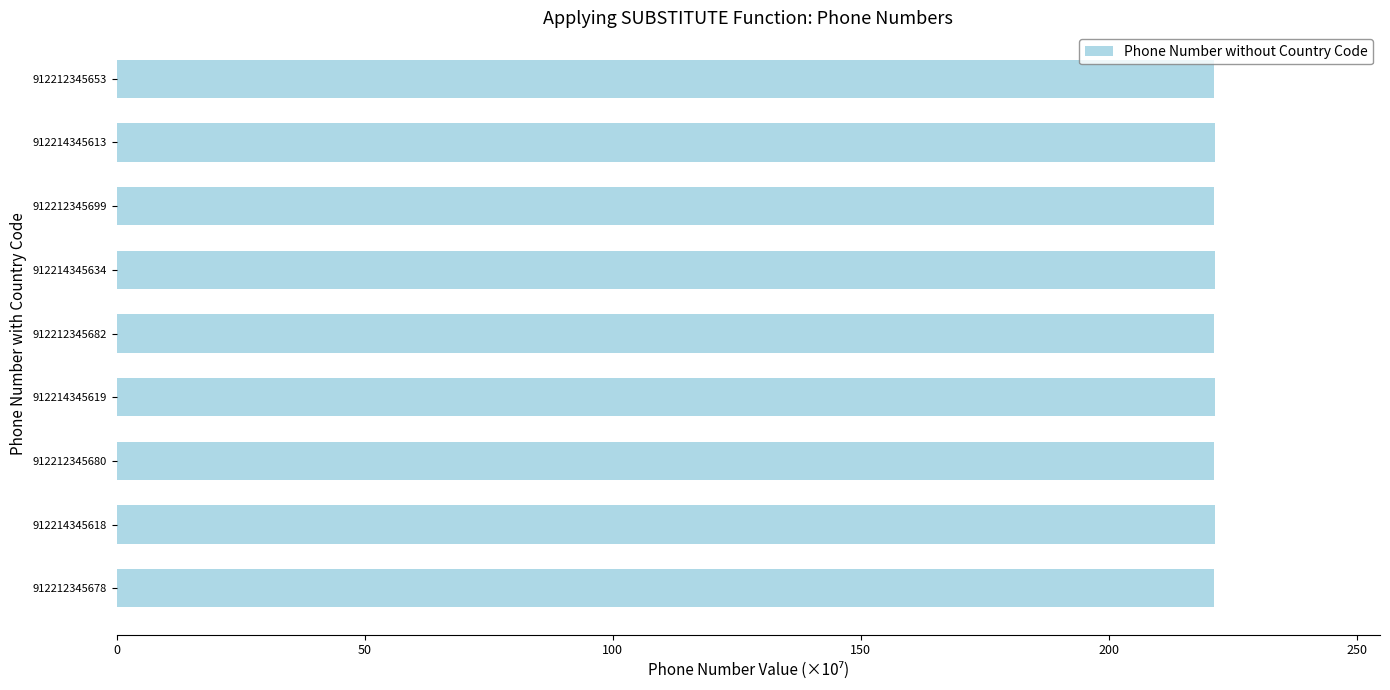

What is the difference between the second highest and second lowest values?

0.2